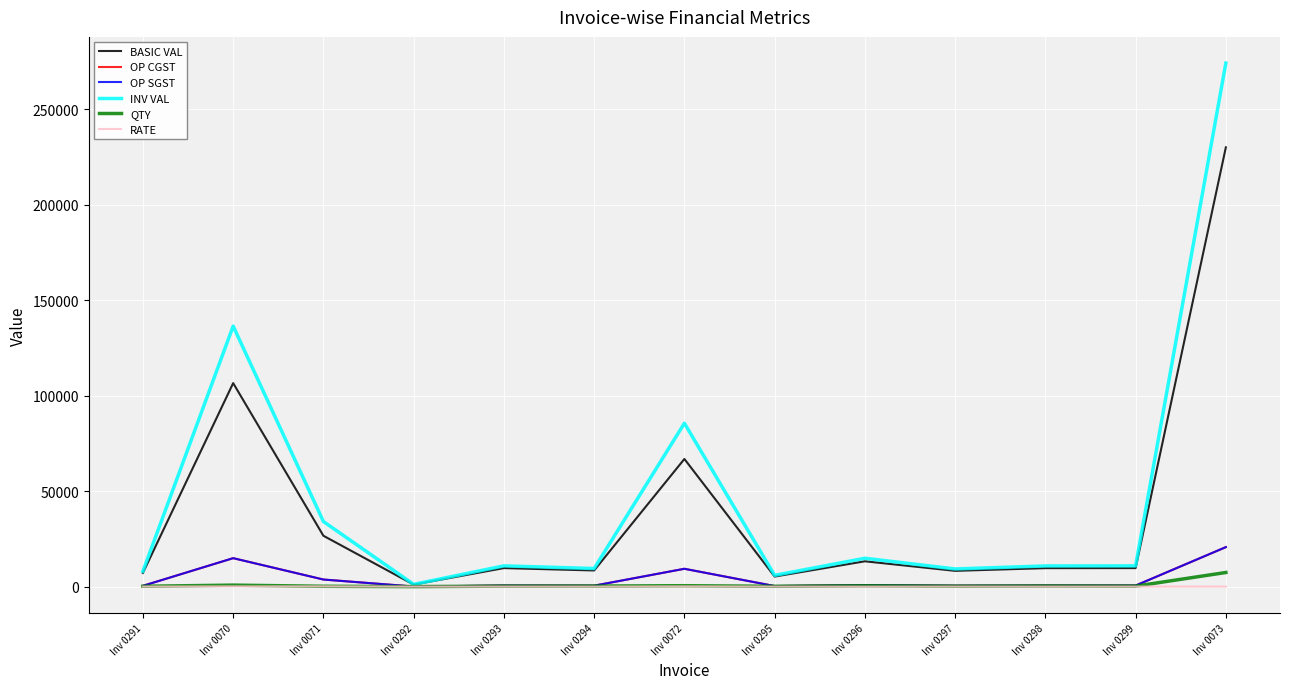

What is the spread (max minus min) of values at Inv 0298?

10824.3